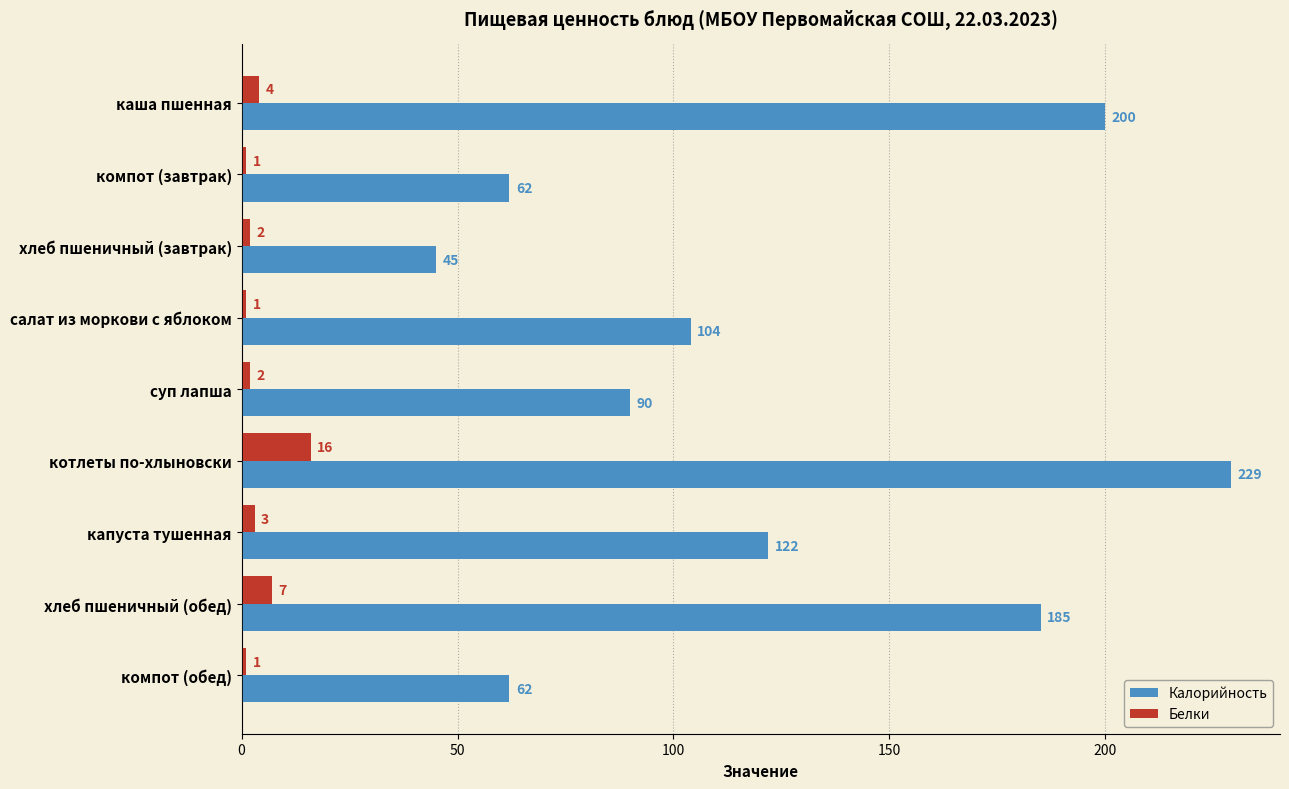

Which category has the highest value across all series?

котлеты по-хлыновски